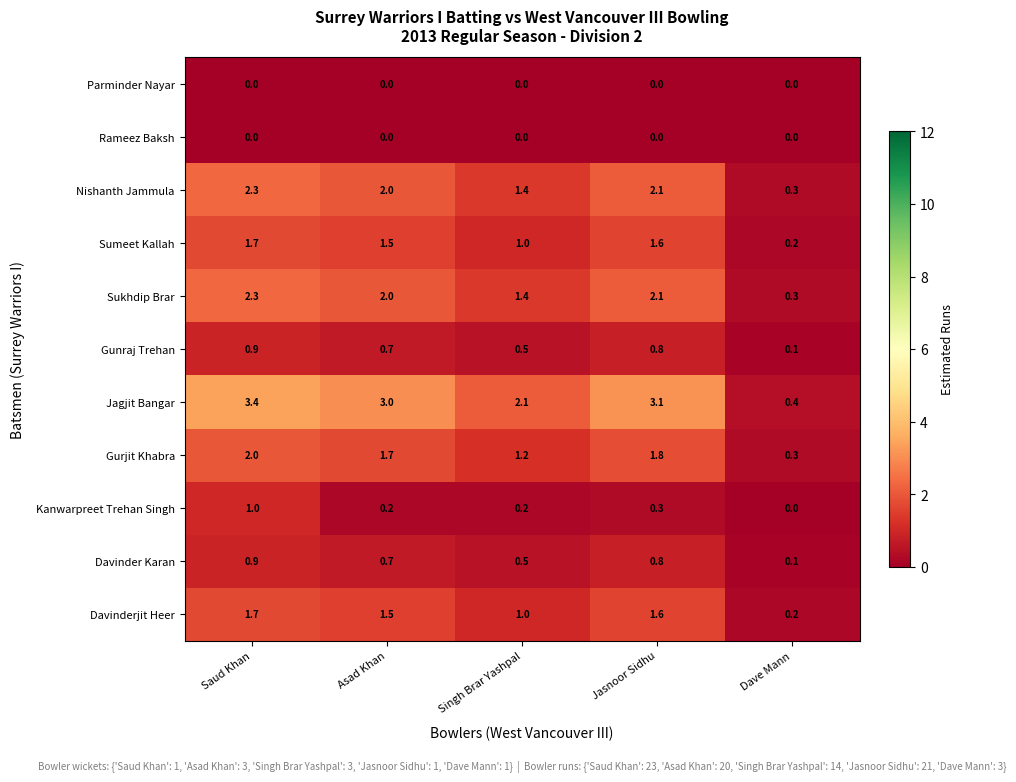

What is the maximum value shown in the chart?

3.4